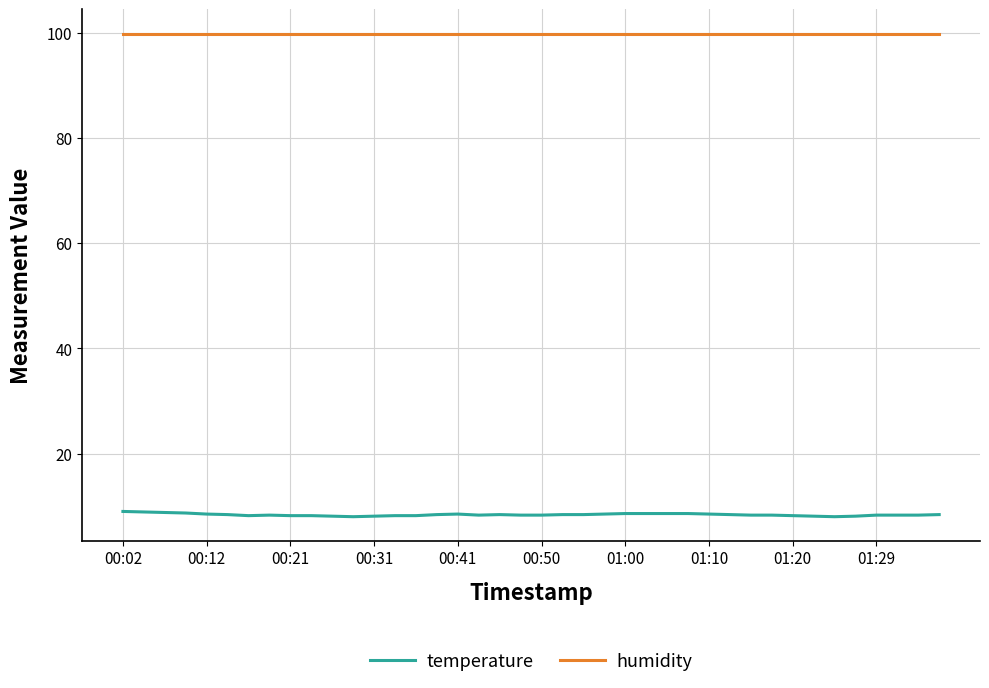

Which series has the largest total across all categories?

humidity